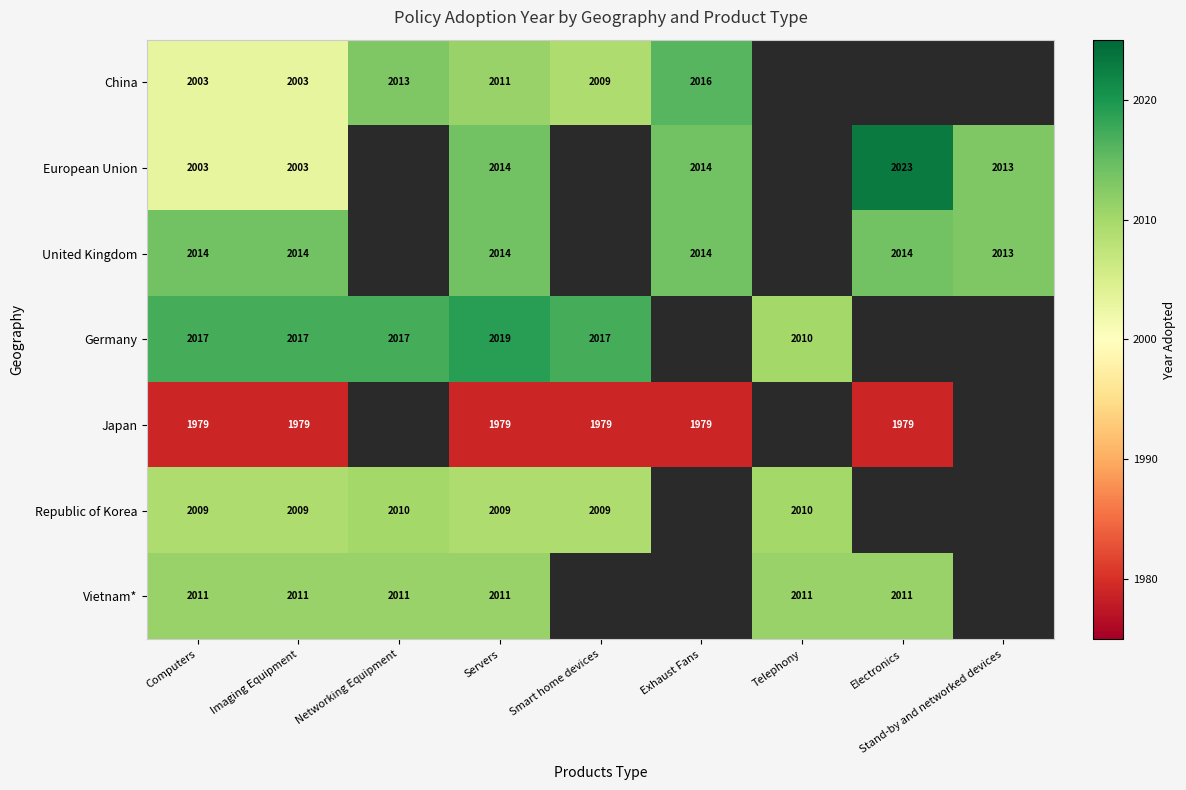

The Japan series shows 3250 at Exhaust Fans. True or false?

False